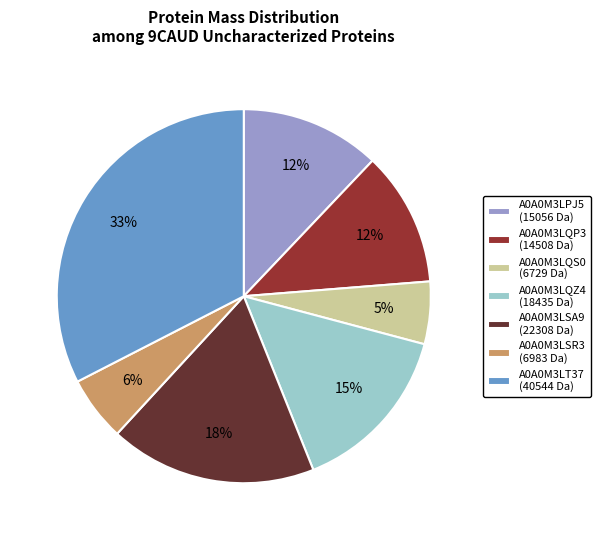

What is the ratio of the value at A0A0M3LQP3 (14508 Da) to the value at A0A0M3LSA9 (22308 Da)?

0.7